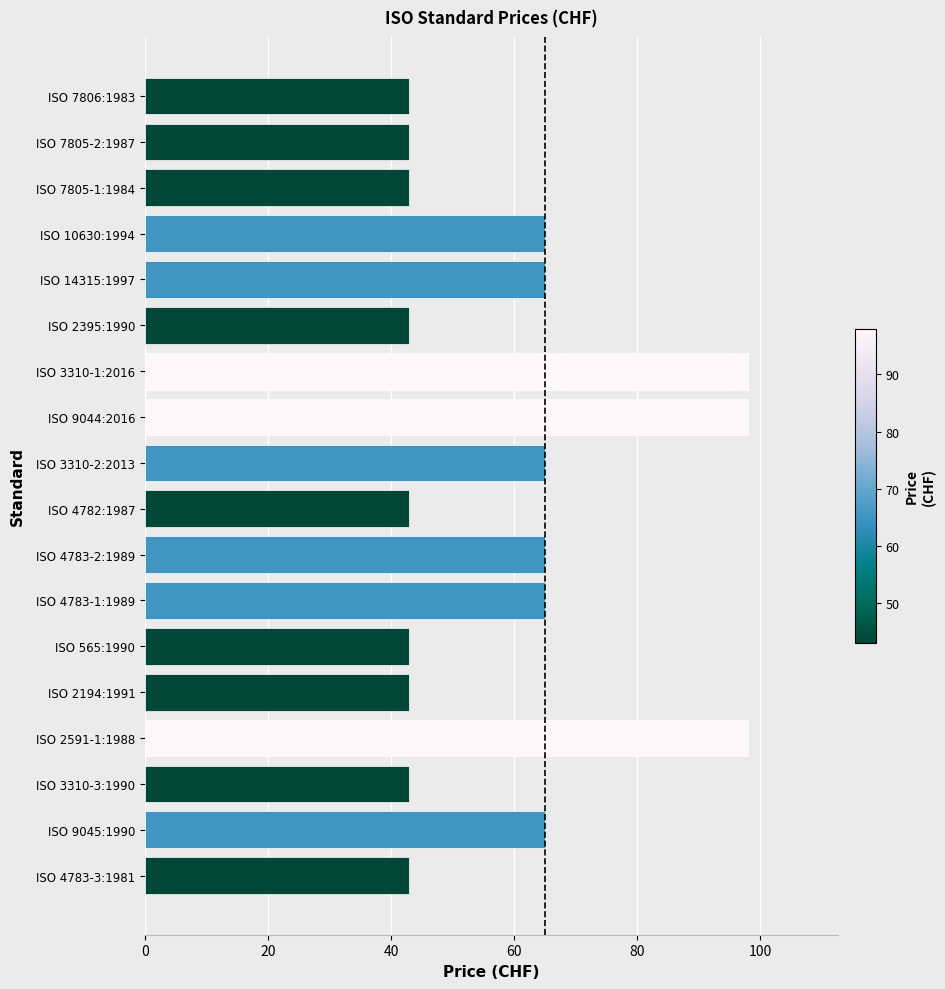

Approximately how many times larger is the value at ISO 4783-2:1989 compared to ISO 4783-1:1989?

1.0